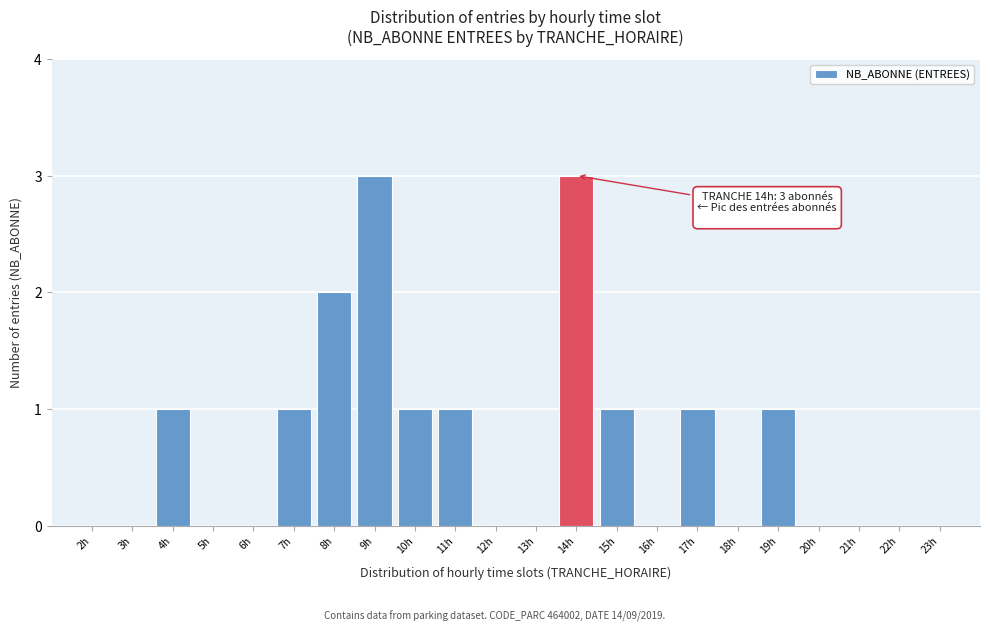

Reading left to right, what are all the values shown in this chart?

2h=0	3h=0	4h=1	5h=0	6h=0	7h=1	8h=2	9h=3	10h=1	11h=1	12h=0	13h=0	14h=3	15h=1	16h=0	17h=1	18h=0	19h=1	20h=0	21h=0	22h=0	23h=0